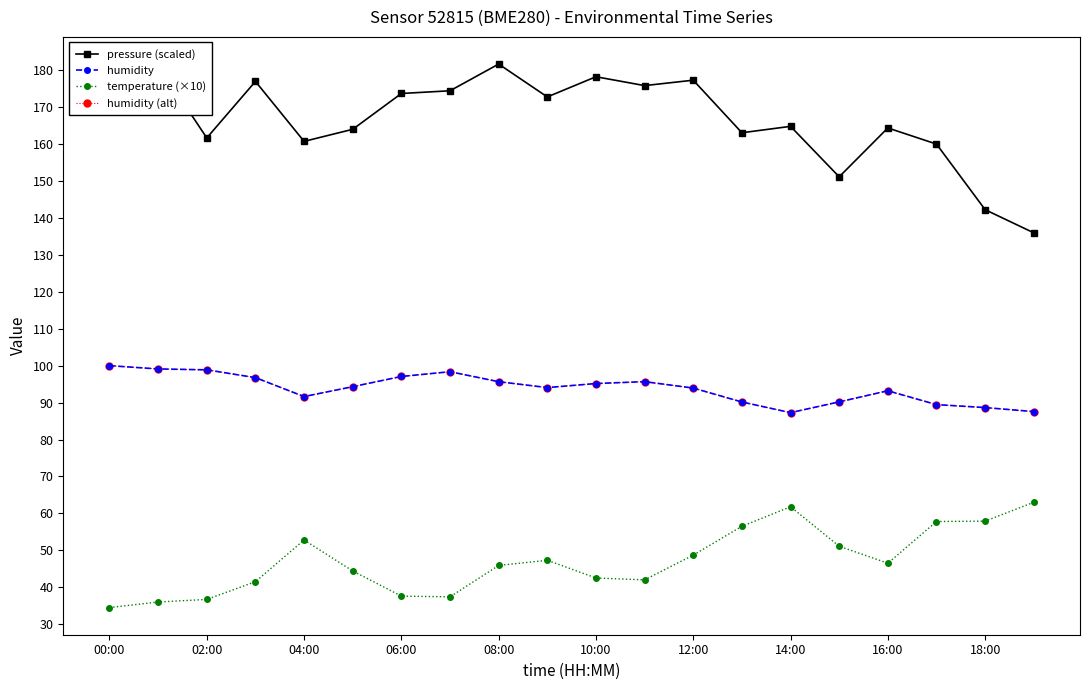

Reading left to right, extract all data points from this chart.

pressure (scaled): 173.6	181.4	161.7	177.0	160.7	164.0	173.7	174.4	181.7	172.8	178.2	175.8	177.3	163.1	164.8	151.1	164.4	160.0	142.2	136.0
humidity: 100.0	99.1	98.9	96.8	91.6	94.3	97.1	98.4	95.7	94.1	95.2	95.7	93.9	90.2	87.3	90.2	93.2	89.5	88.7	87.6
temperature (×10): 34.5	36.0	36.7	41.5	52.8	44.4	37.6	37.4	45.9	47.3	42.5	42.0	48.7	56.5	61.8	51.1	46.5	57.8	57.9	63.0
humidity (alt): 100.0	99.1	98.9	96.8	91.6	94.3	97.1	98.4	95.7	94.1	95.2	95.7	93.9	90.2	87.3	90.2	93.2	89.5	88.7	87.6